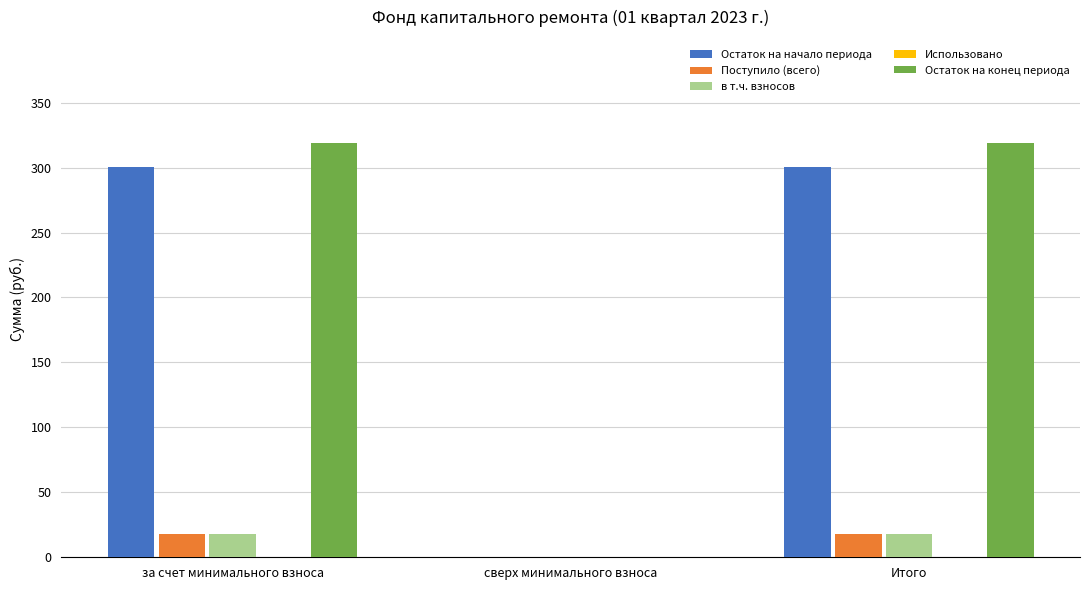

The value of Остаток на конец периода at Итого is 561.6. True or false?

False